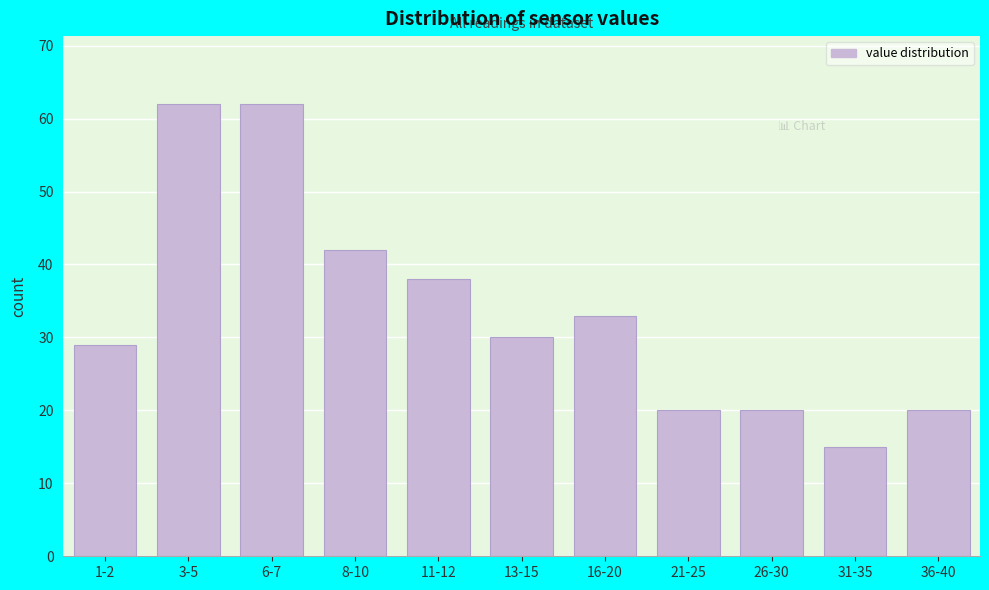

Reading right to left, list all the values displayed in this chart.

36-40=20	31-35=15	26-30=20	21-25=20	16-20=33	13-15=30	11-12=38	8-10=42	6-7=62	3-5=62	1-2=29